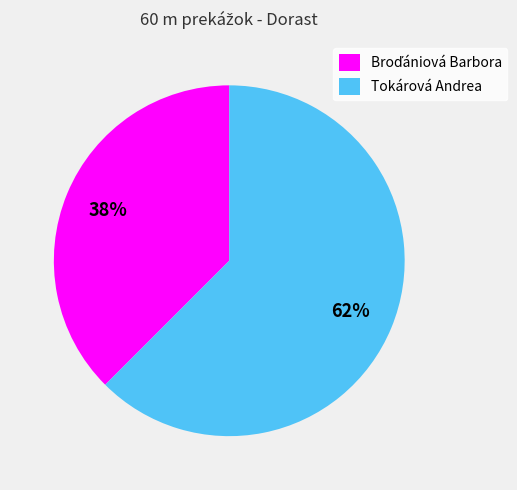

To the nearest percent, what is the average slice percentage?

50%